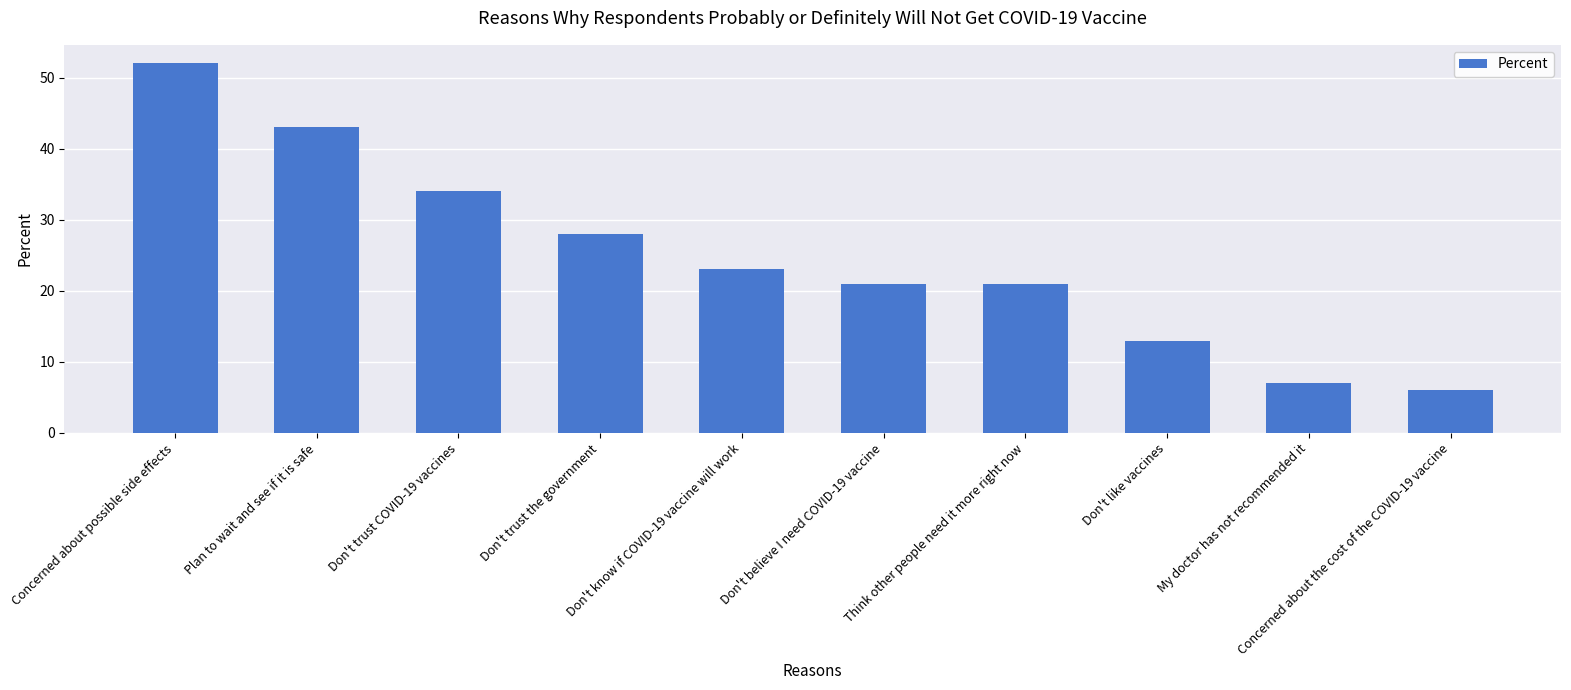

The value at Don't know if COVID-19 vaccine will work is 23. True or false?

True